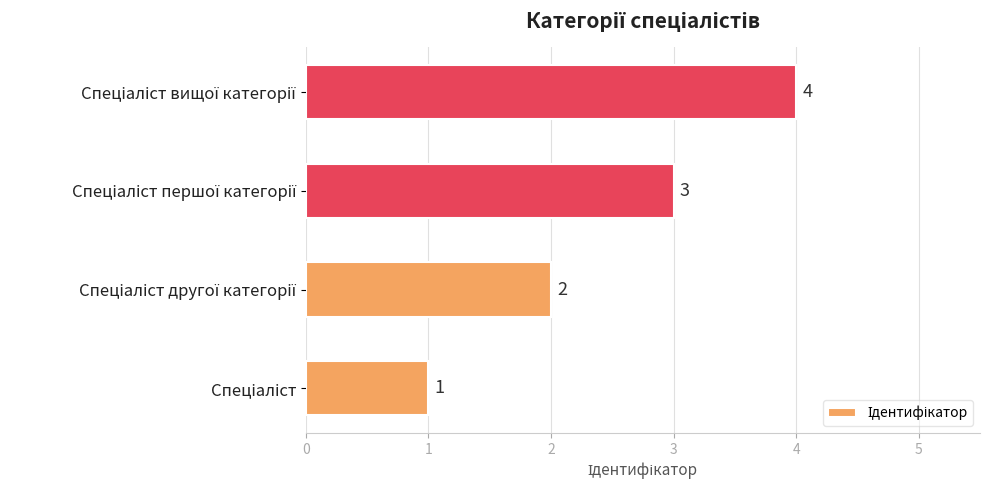

What is the greatest value displayed?

4